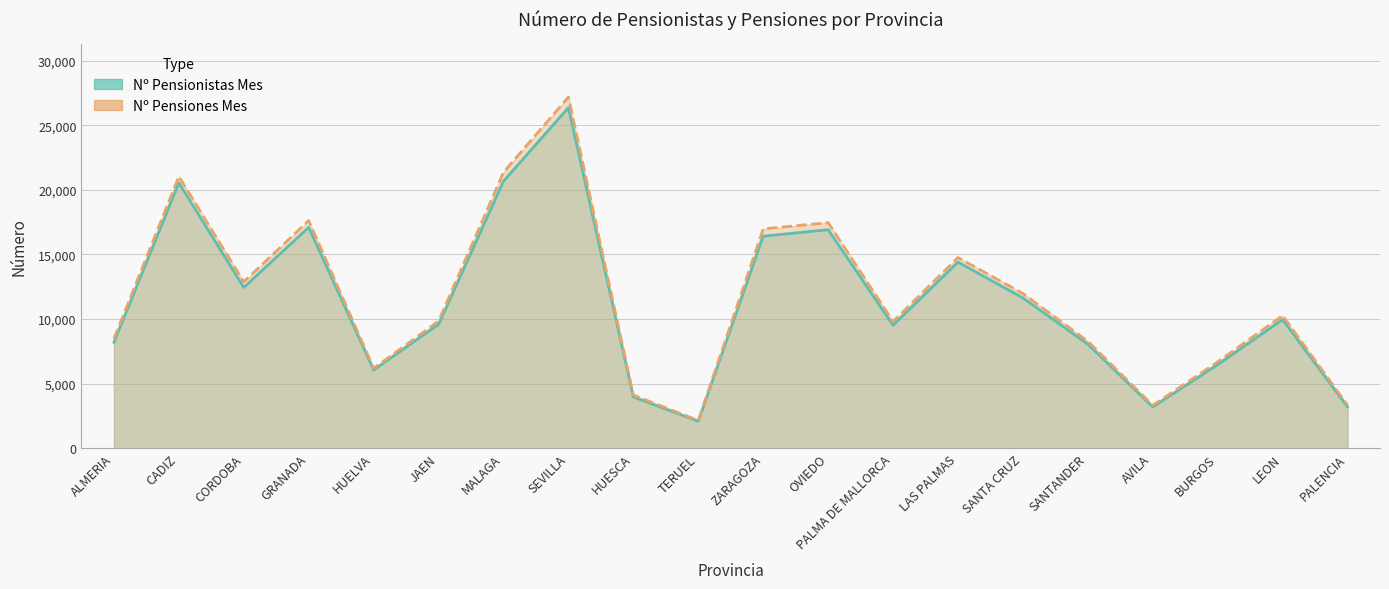

What is the maximum value shown in the chart?

27198